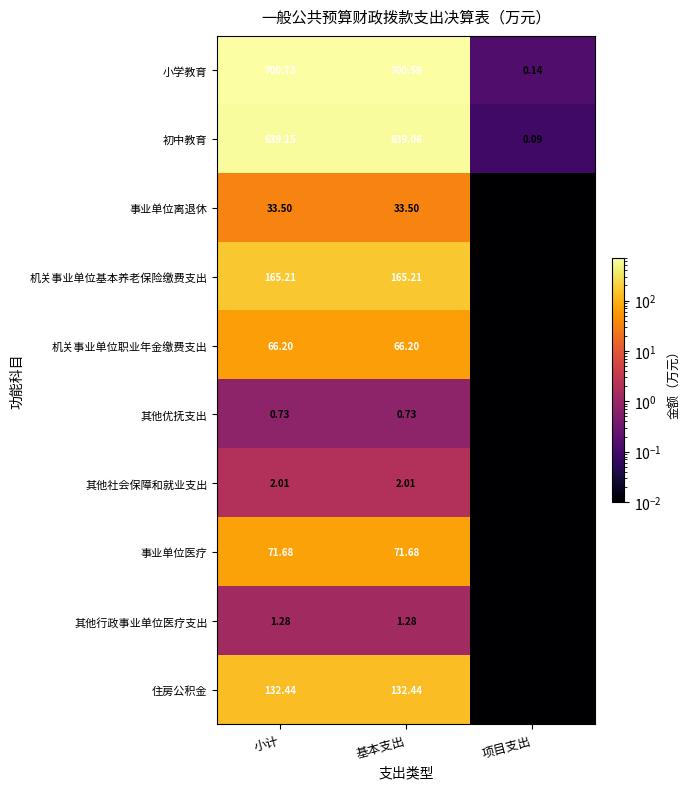

What is the total value across all series at 项目支出?

0.2